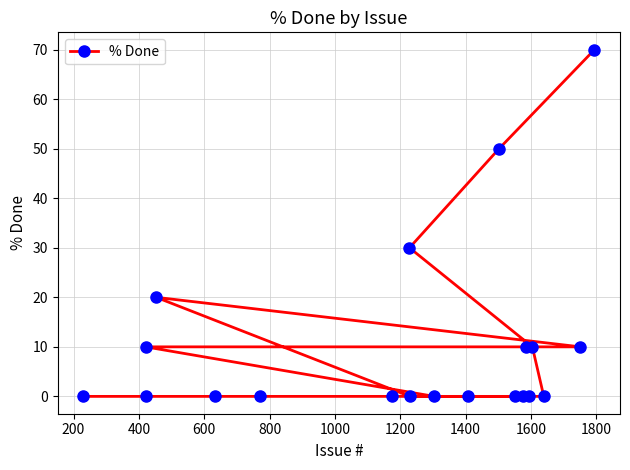

What is the greatest value displayed?

70